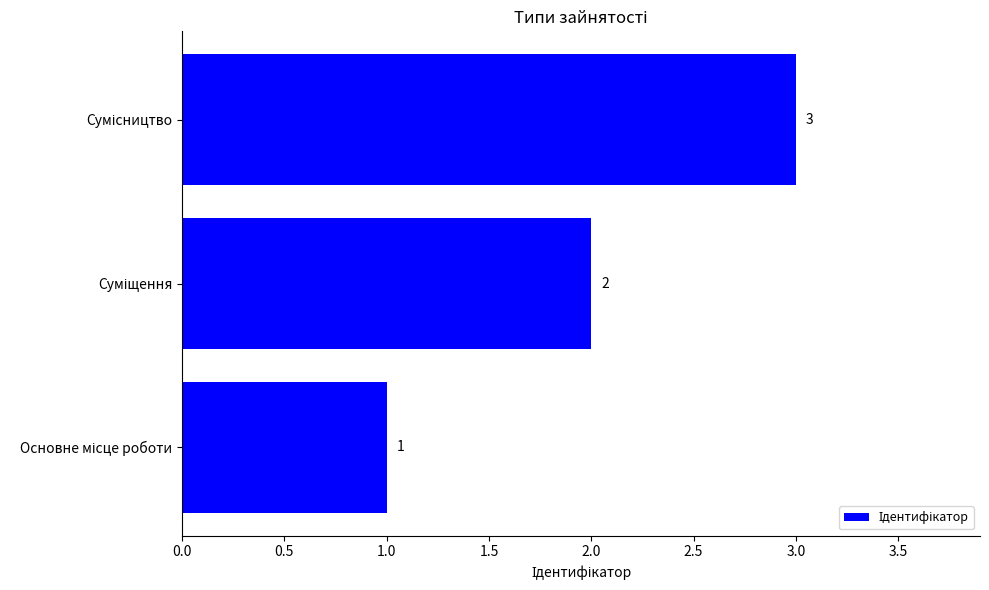

Count the values in the range 1 to 3.

3